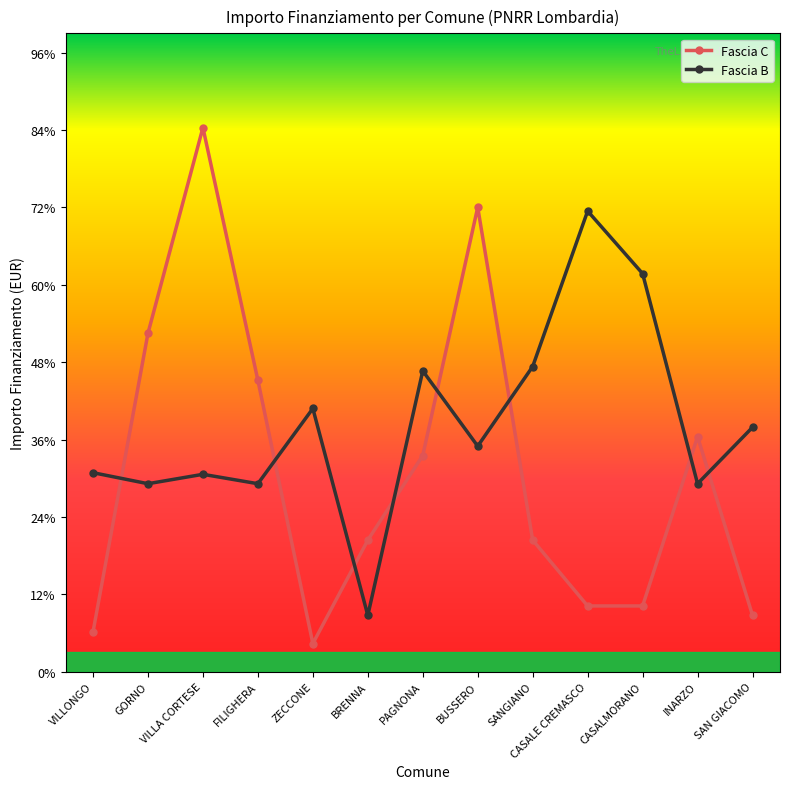

At which category does Fascia B reach its first local peak?

VILLA CORTESE